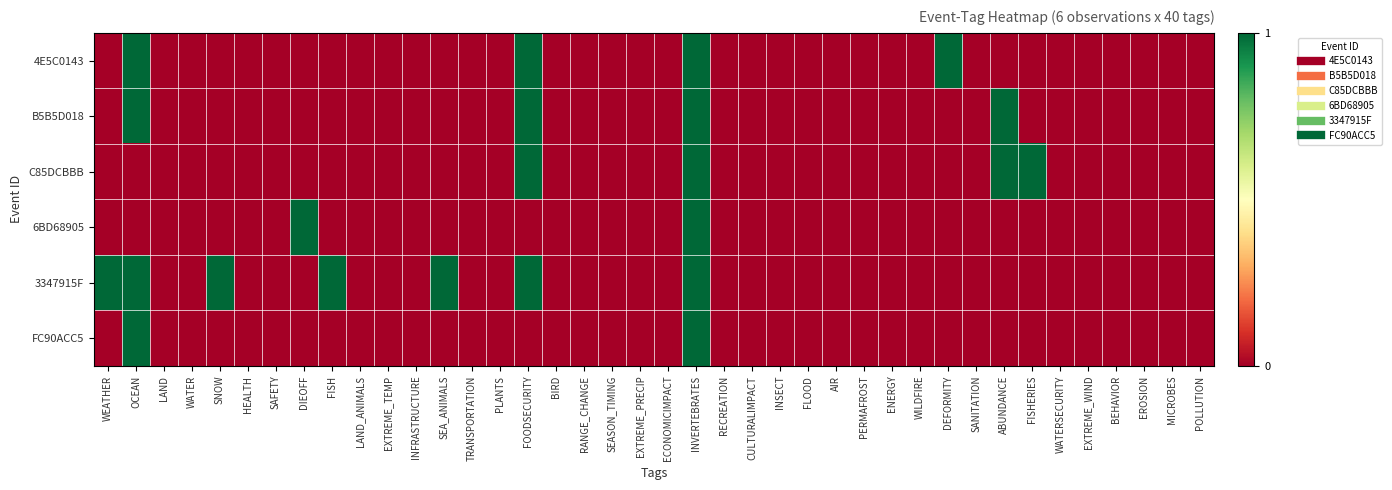

At how many categories does at least one series exceed 0?

11